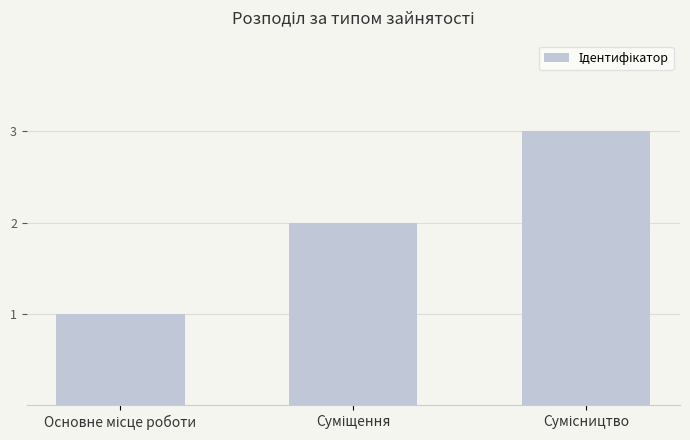

What is the maximum value shown in the chart?

3